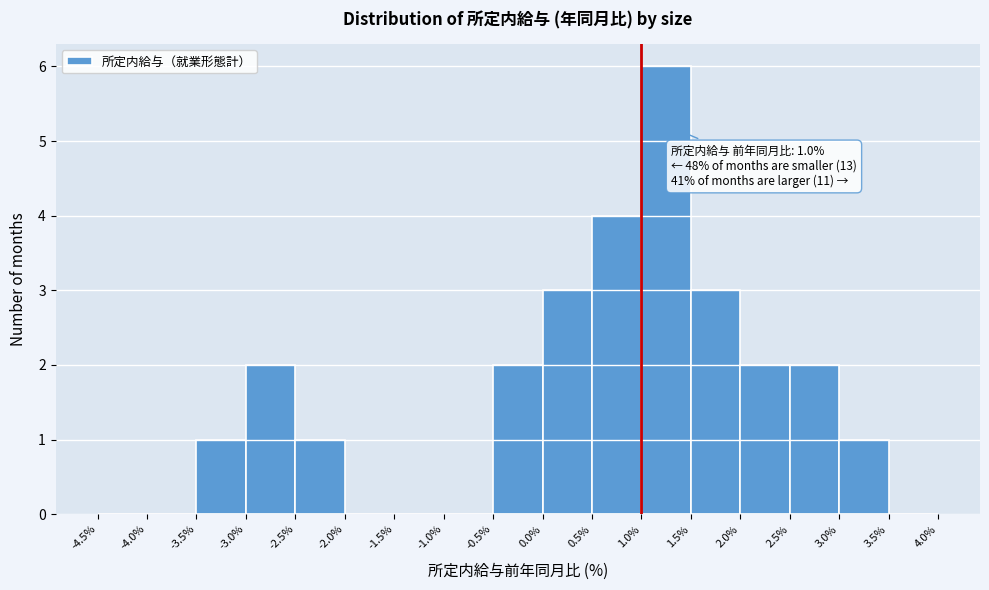

Which range on the x-axis has the tallest bar?

1.0% to 1.5%